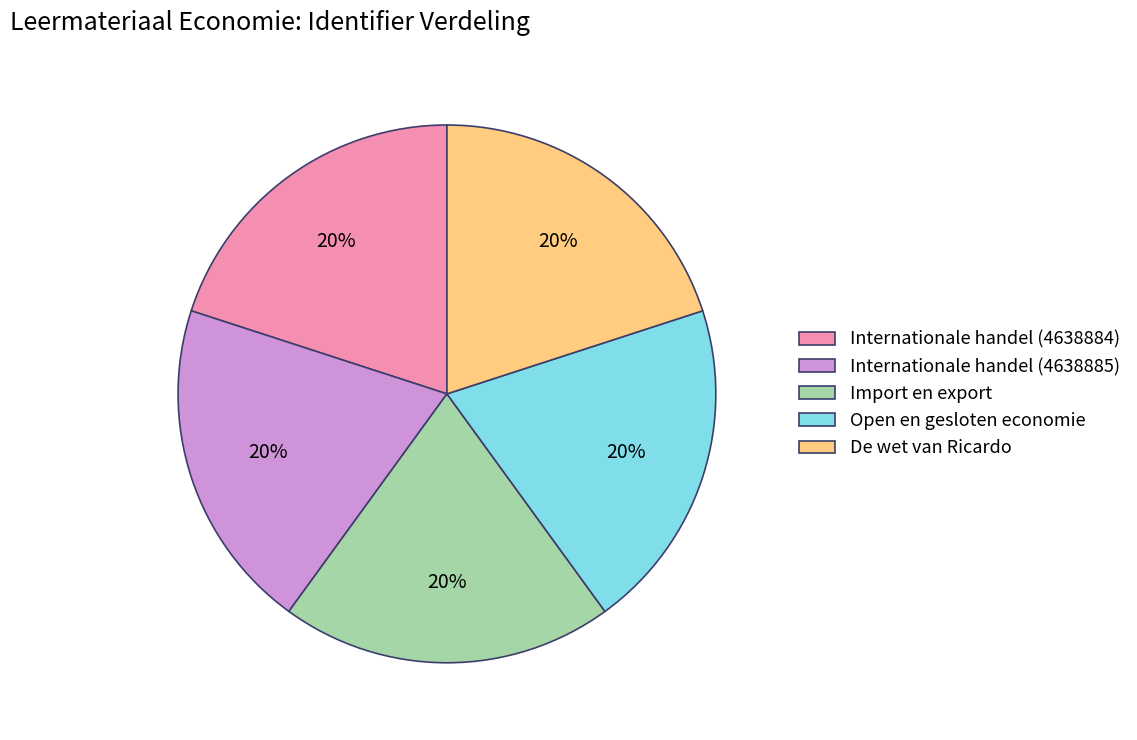

Combined, do De wet van Ricardo and Open en gesloten economie account for over 50%?

No